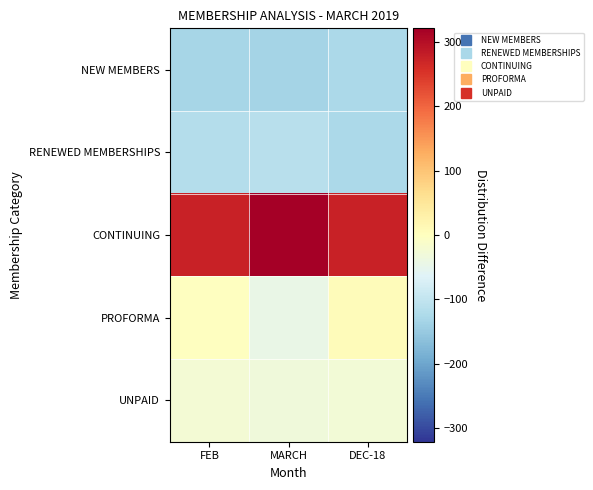

Reading left to right, transcribe all the data shown in this chart.

NEW MEMBERS: FEB=-132.2	MARCH=-133.6	DEC-18=-127.6
RENEWED MEMBERSHIPS: FEB=-117.2	MARCH=-112.6	DEC-18=-126.6
CONTINUING: FEB=275.8	MARCH=321.4	DEC-18=275.4
PROFORMA: FEB=-2.2	MARCH=-43.6	DEC-18=6.4
UNPAID: FEB=-24.2	MARCH=-31.6	DEC-18=-27.6